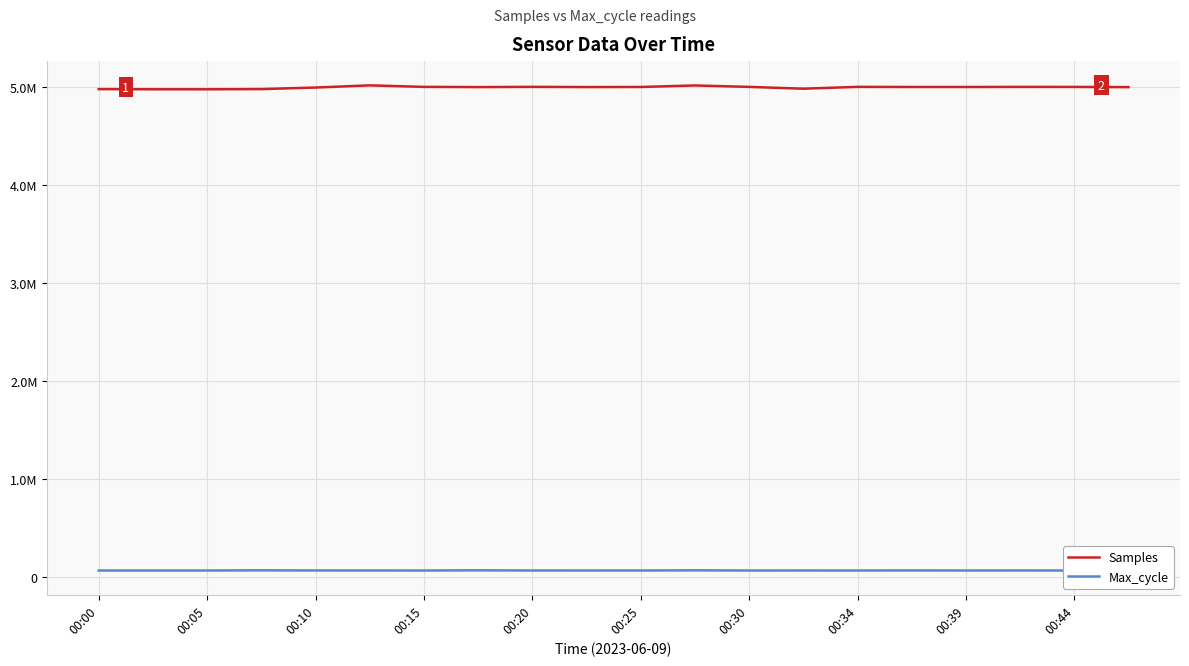

What are all the series names shown in the legend?

Samples, Max_cycle